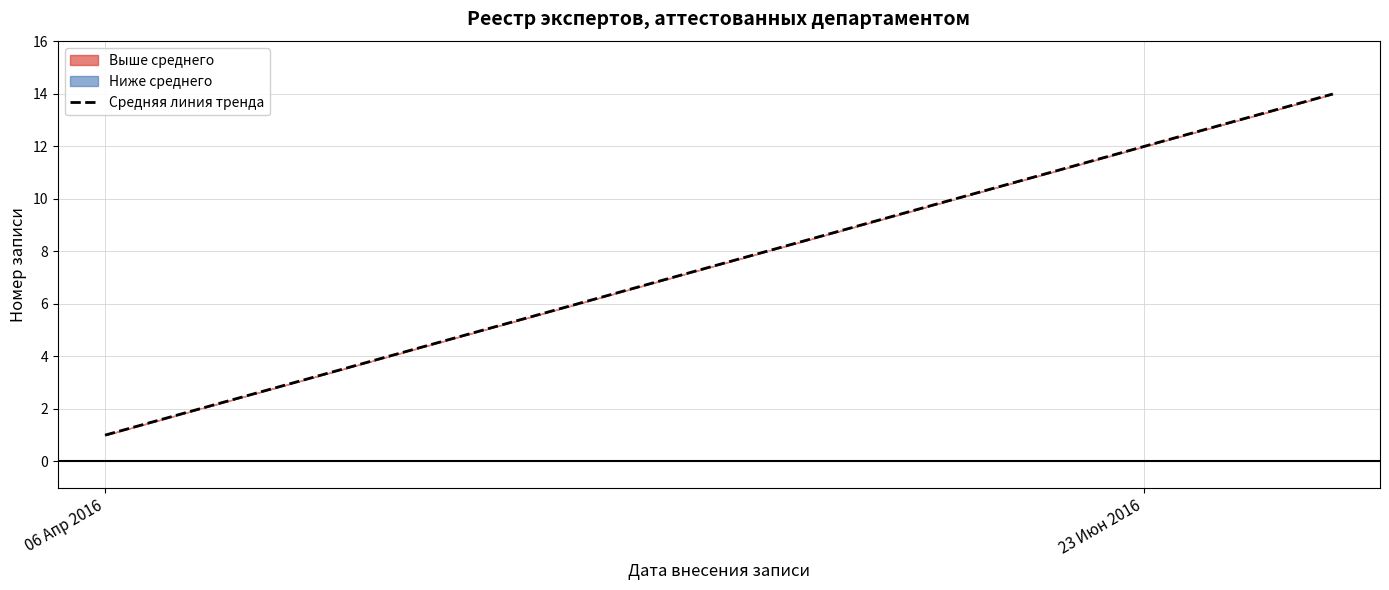

How many data points does each series have?

14